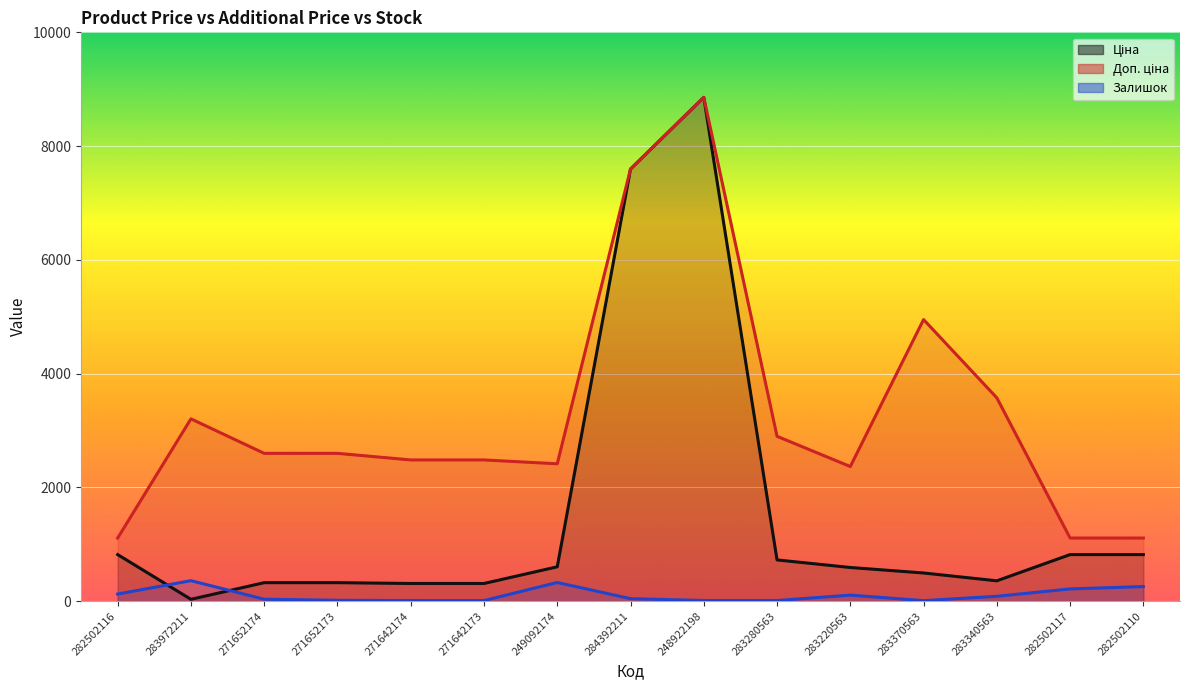

How many interior local valleys does the Доп. ціна series have?

2